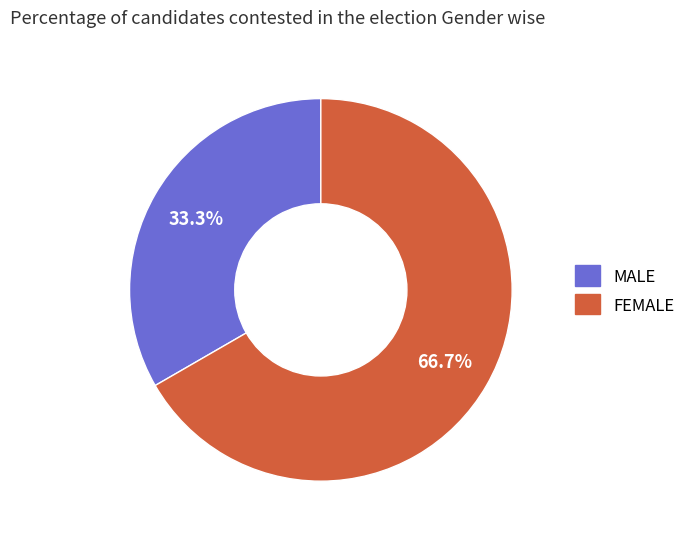

Does any single category account for the majority?

Yes